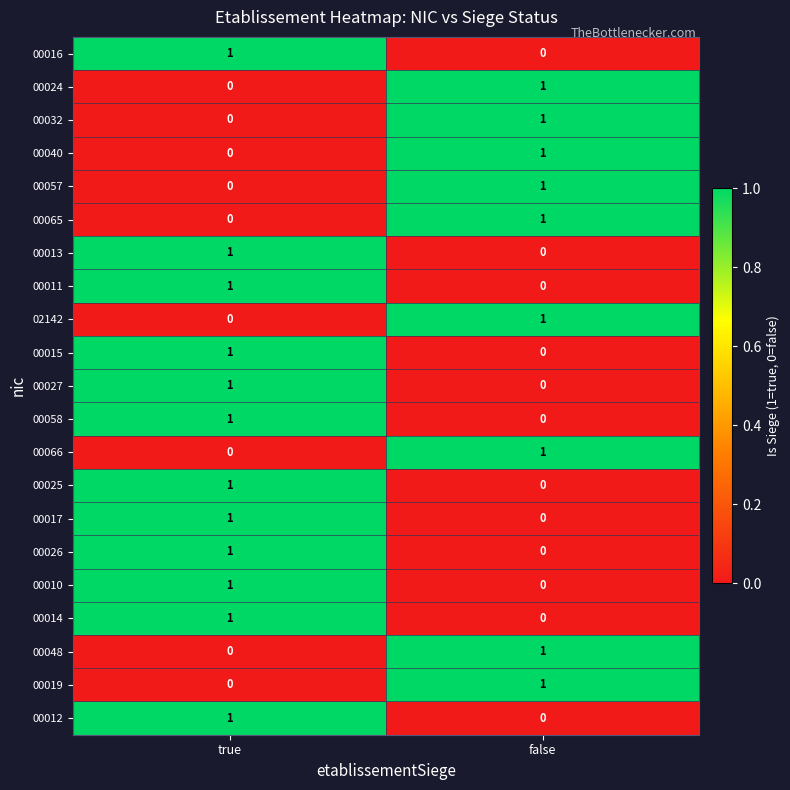

What is the total value across all series at false?

9